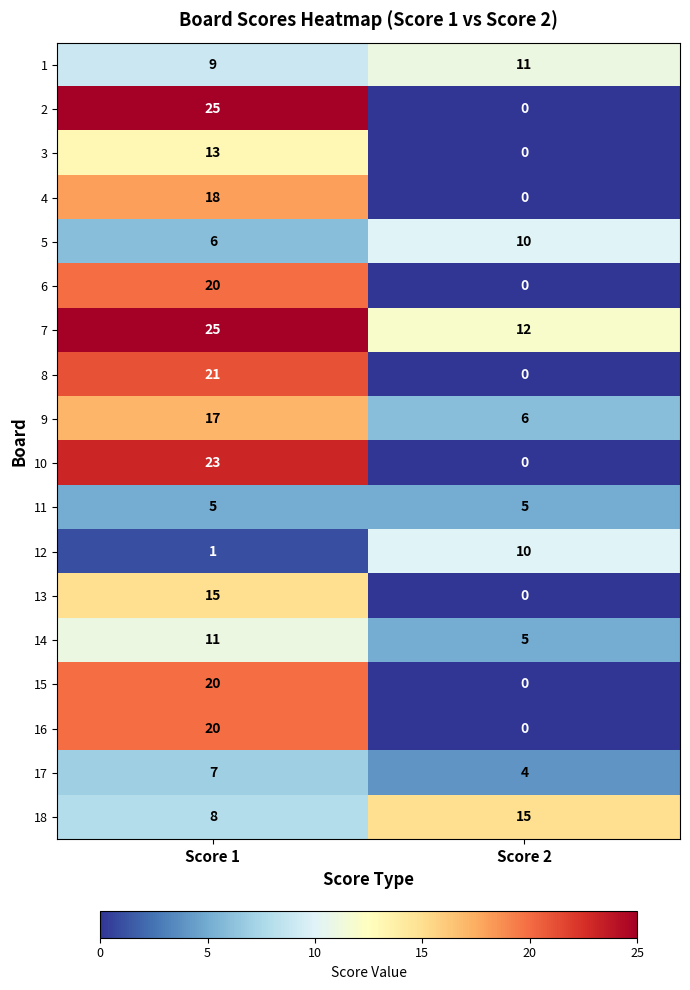

What is the sum of the 8 values at Score 2 and Score 1?

21